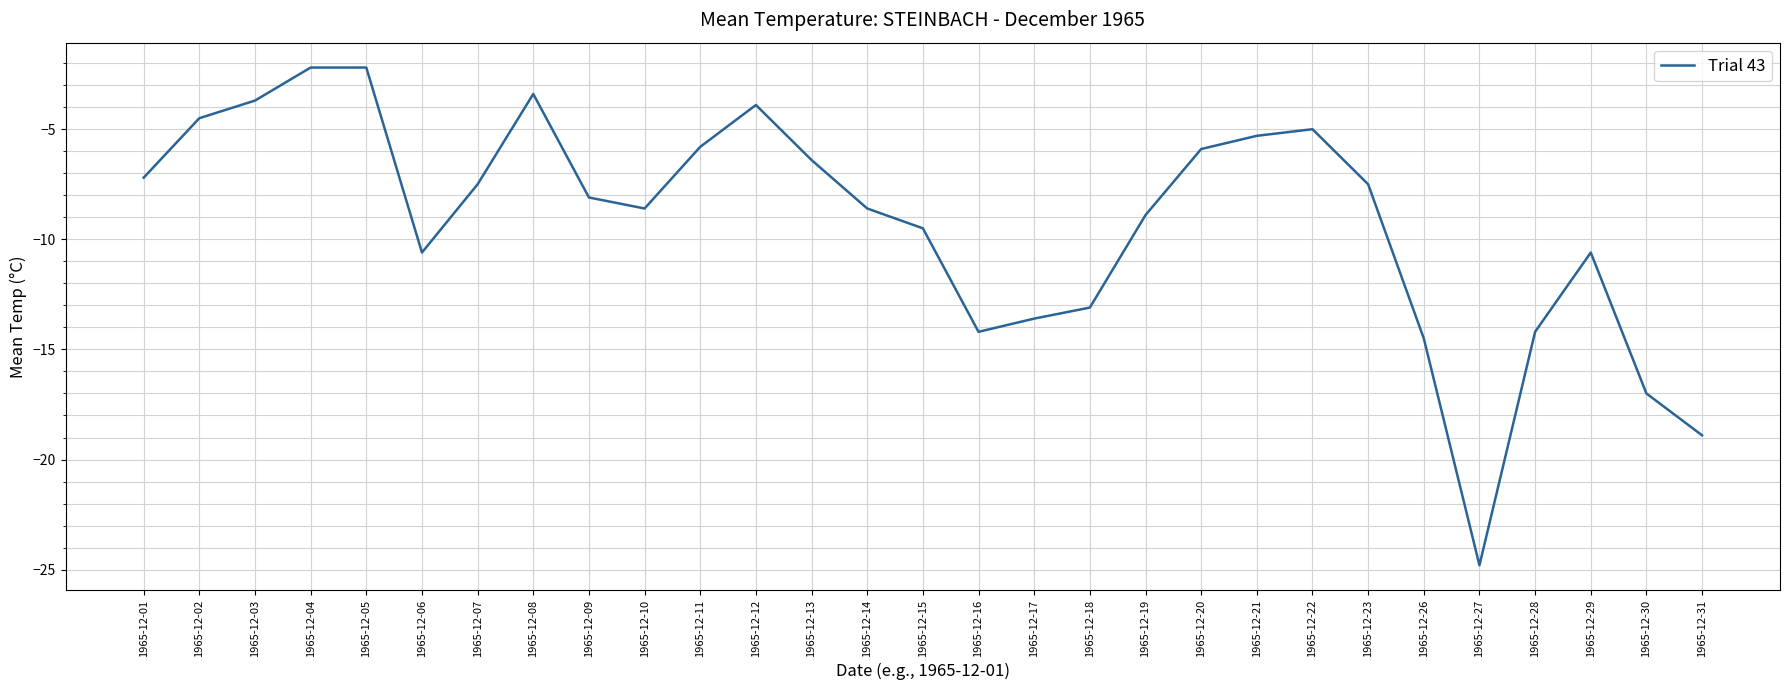

At which label does the data first exceed -8?

1965-12-01